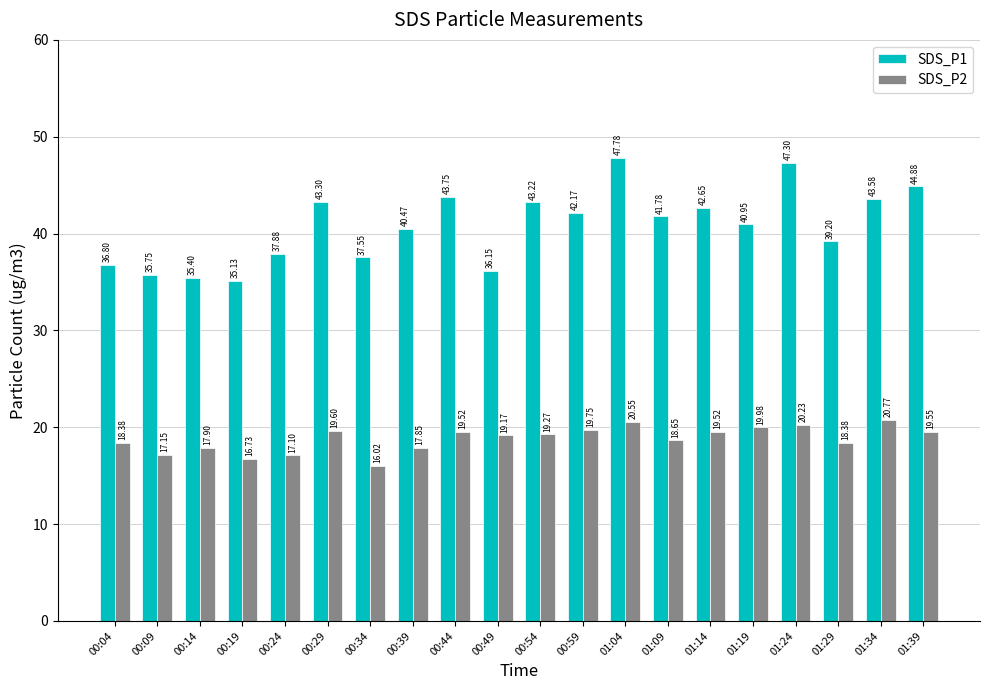

List the series in order of their peak value, lowest first.

SDS_P2, SDS_P1